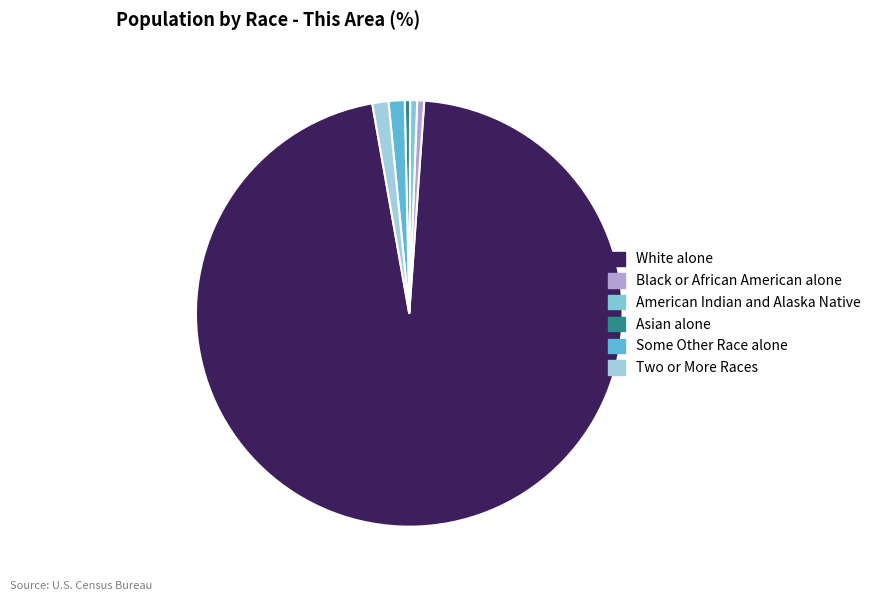

How many segments does this pie chart have?

6